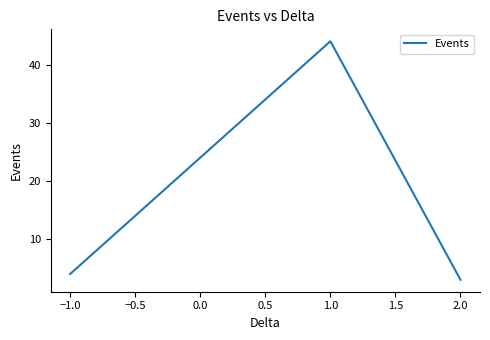

Which label corresponds to the largest value in the chart?

1.0